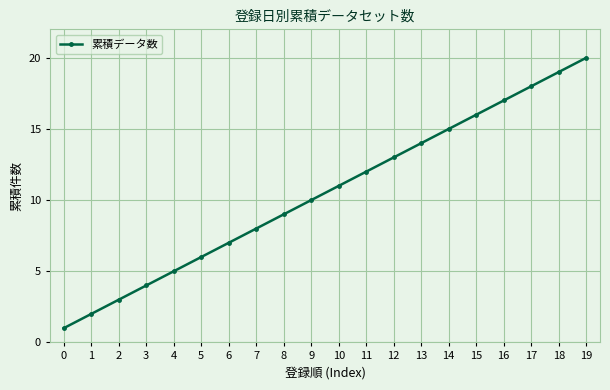

How many series are shown in this chart?

1